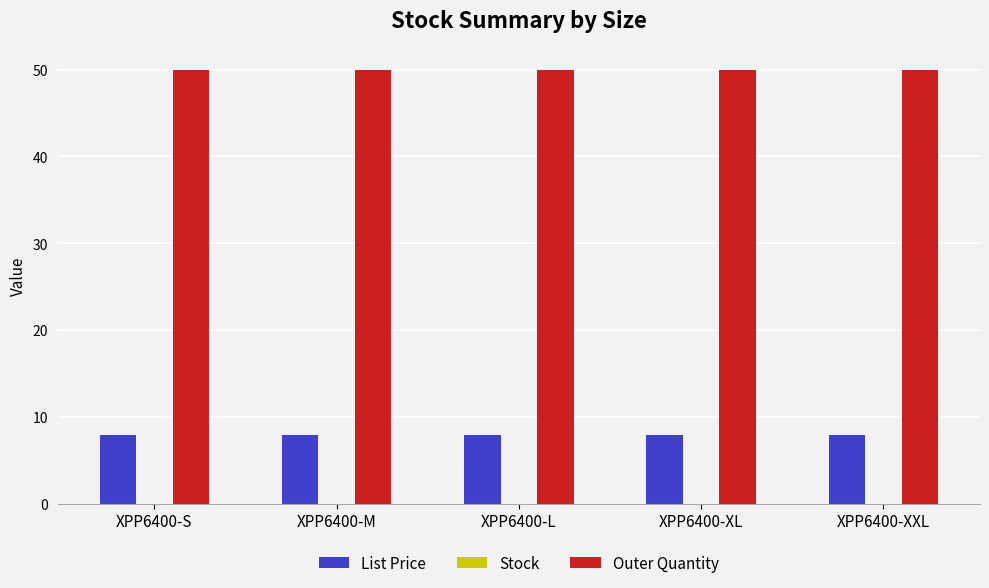

List the series in order of their peak value, lowest first.

List Price, Outer Quantity